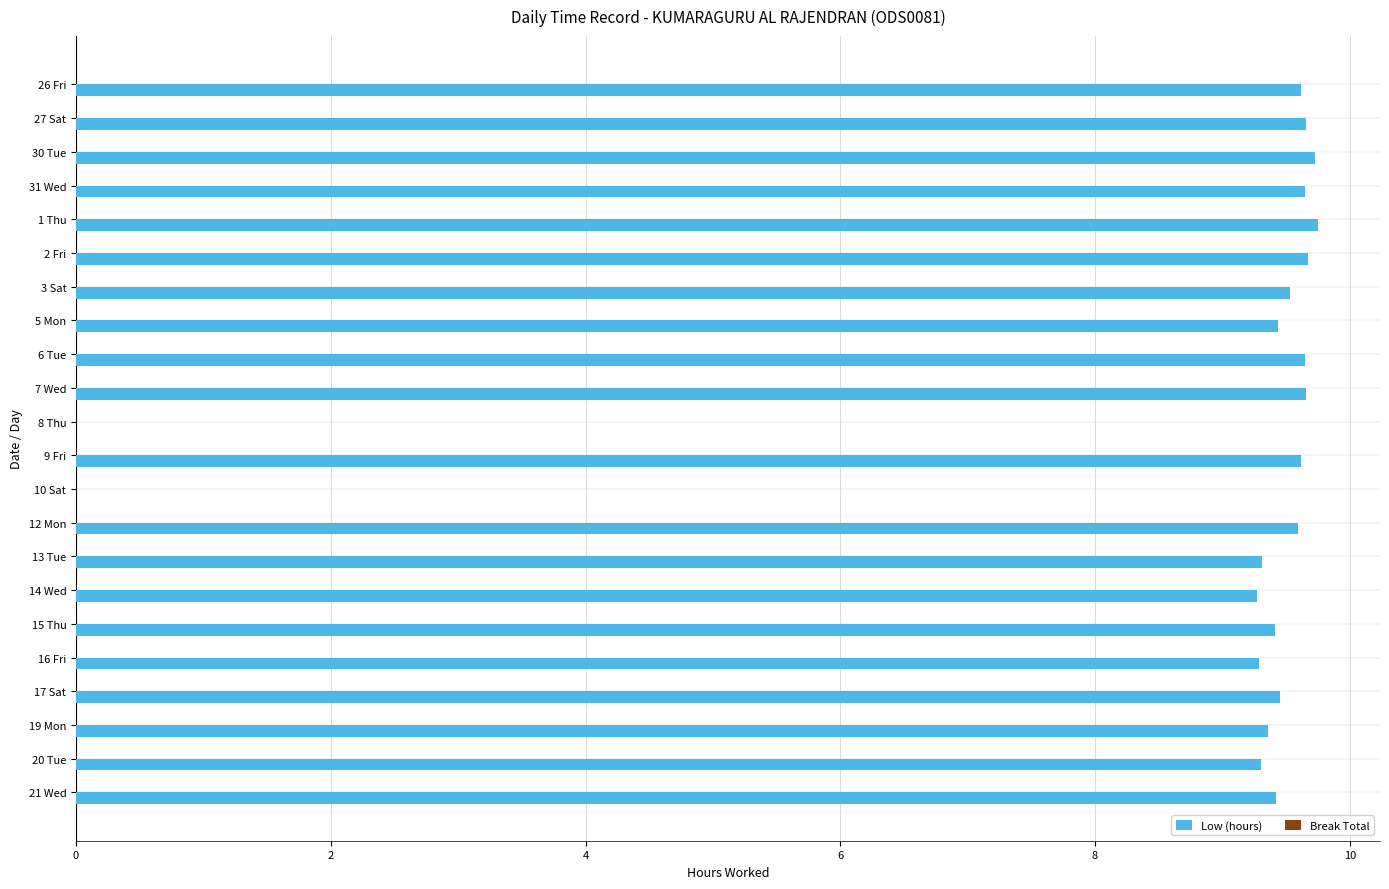

What is the sum of the values at 2 Fri and 9 Fri?

19.3